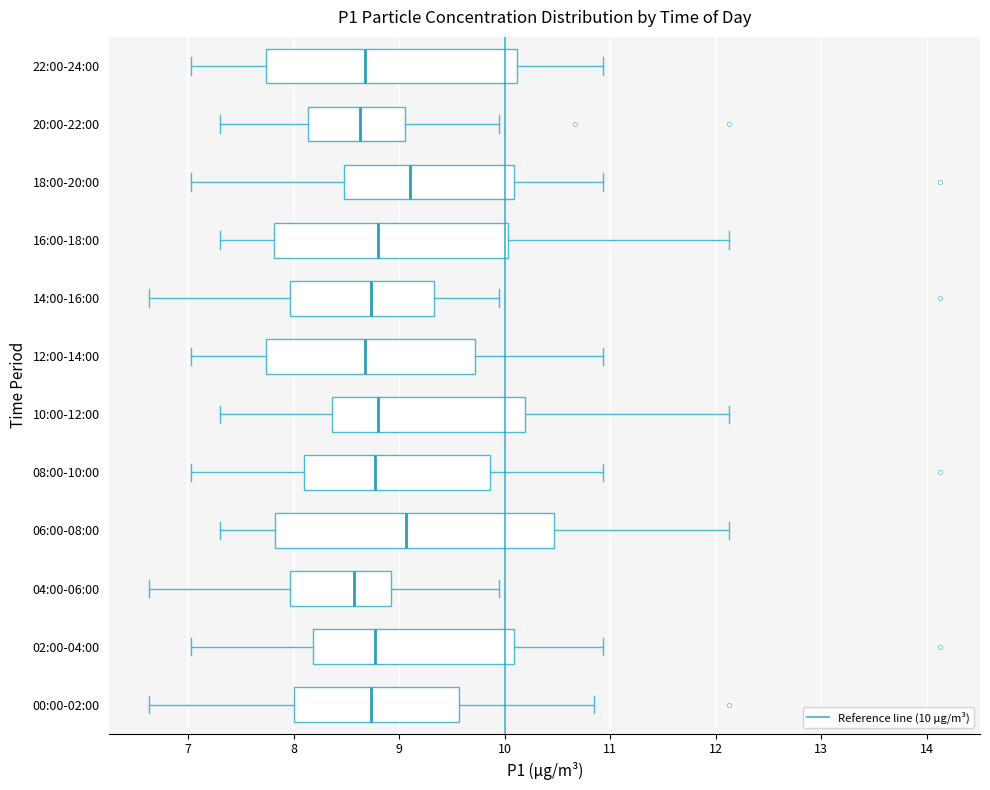

Reading bottom to top, transcribe this box plot: for each box, give where its median line is, the range the box spans, and where its two whiskers end, as read against the x-axis. The values are not printed on the chart, so give them approximately, as read against the axis.

00:00-02:00: median 8.7, box 8.0 to 9.6, whiskers 6.6 to 10.9
02:00-04:00: median 8.8, box 8.2 to 10.1, whiskers 7.0 to 10.9
04:00-06:00: median 8.6, box 8.0 to 8.9, whiskers 6.6 to 10.0
06:00-08:00: median 9.1, box 7.8 to 10.5, whiskers 7.3 to 12.1
08:00-10:00: median 8.8, box 8.1 to 9.9, whiskers 7.0 to 10.9
10:00-12:00: median 8.8, box 8.4 to 10.2, whiskers 7.3 to 12.1
12:00-14:00: median 8.7, box 7.7 to 9.7, whiskers 7.0 to 10.9
14:00-16:00: median 8.7, box 8.0 to 9.3, whiskers 6.6 to 10.0
16:00-18:00: median 8.8, box 7.8 to 10.0, whiskers 7.3 to 12.1
18:00-20:00: median 9.1, box 8.5 to 10.1, whiskers 7.0 to 10.9
20:00-22:00: median 8.6, box 8.1 to 9.1, whiskers 7.3 to 10.0
22:00-24:00: median 8.7, box 7.7 to 10.1, whiskers 7.0 to 10.9